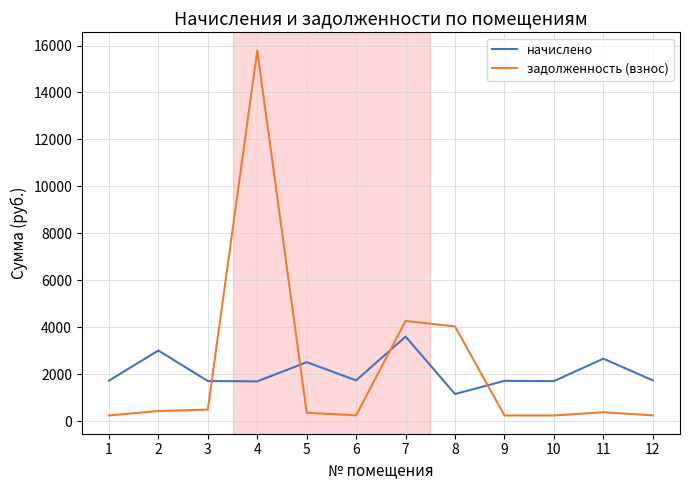

The начислено series shows 2519.4 at 5. True or false?

True